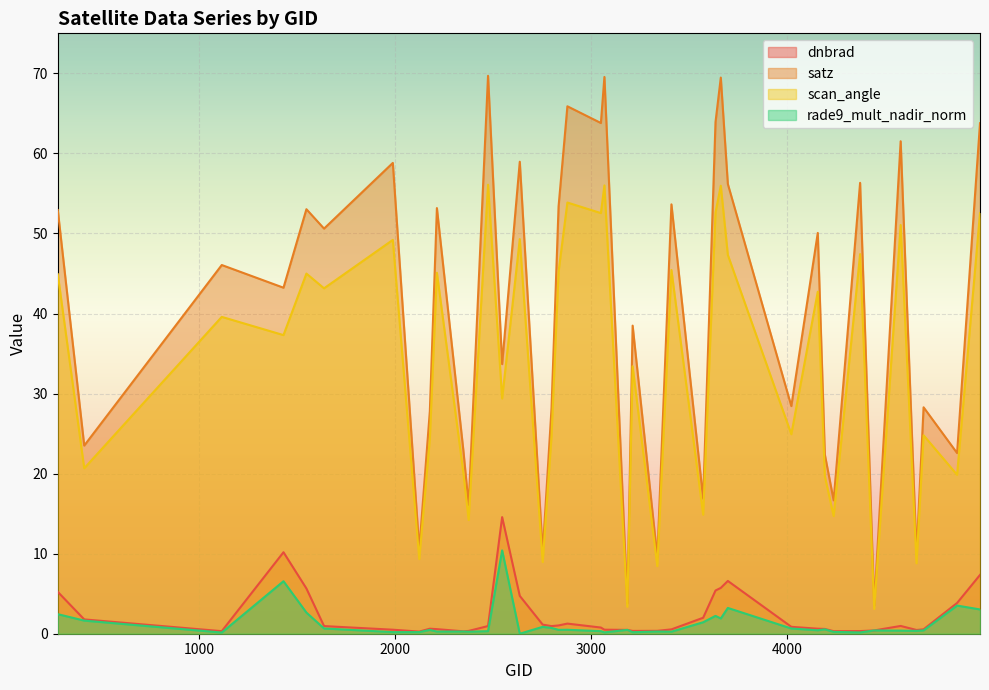

What is the difference between the maximum and minimum values in the rade9_mult_nadir_norm series?

10.4